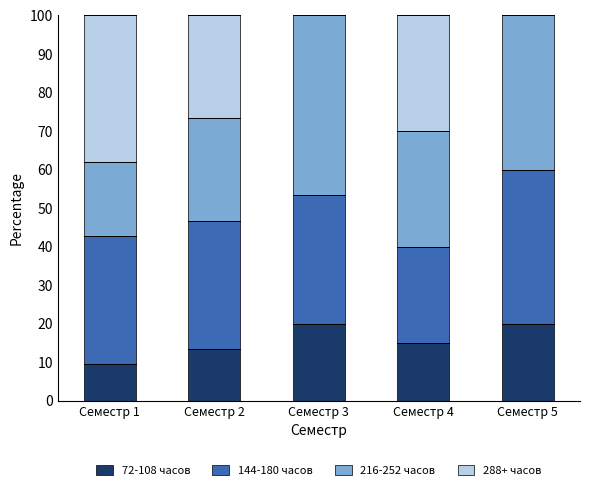

What is the sum of all 72-108 часов values?

77.9